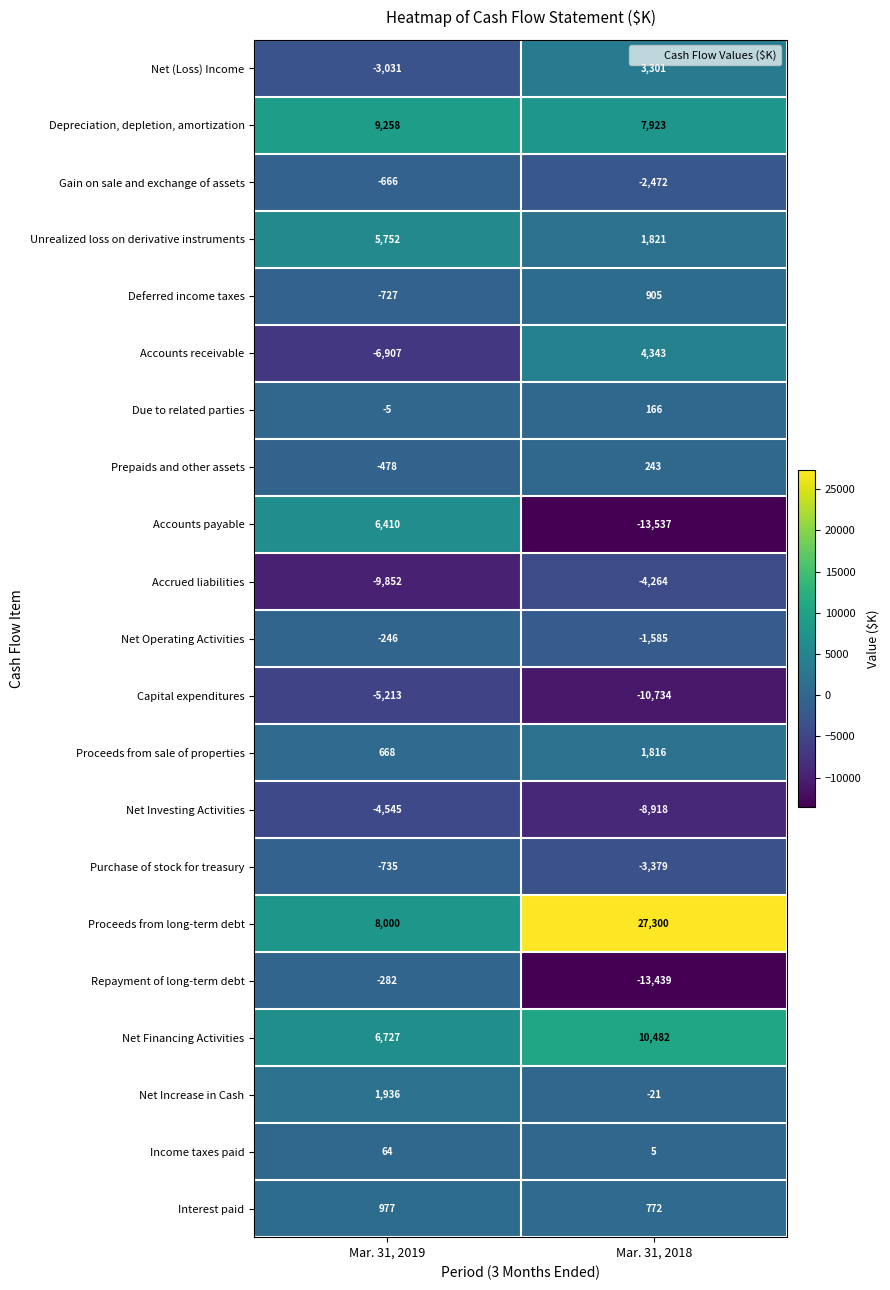

At which category is the sum across all series the highest?

Mar. 31, 2019